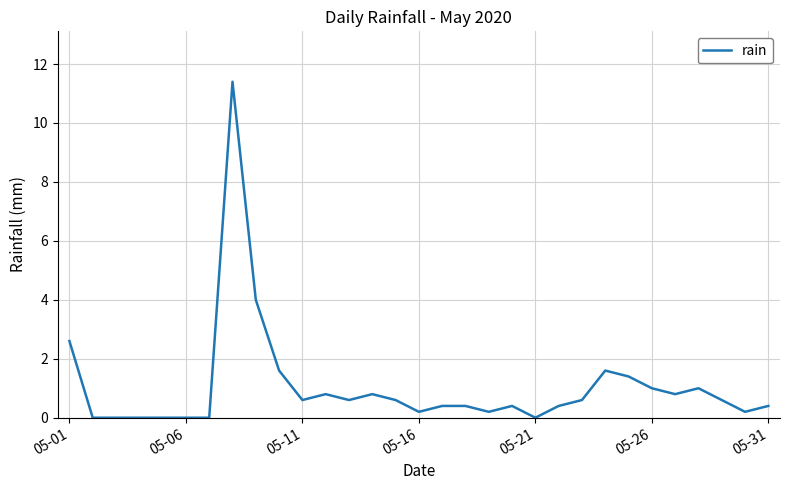

What is the maximum value shown in the chart?

11.4